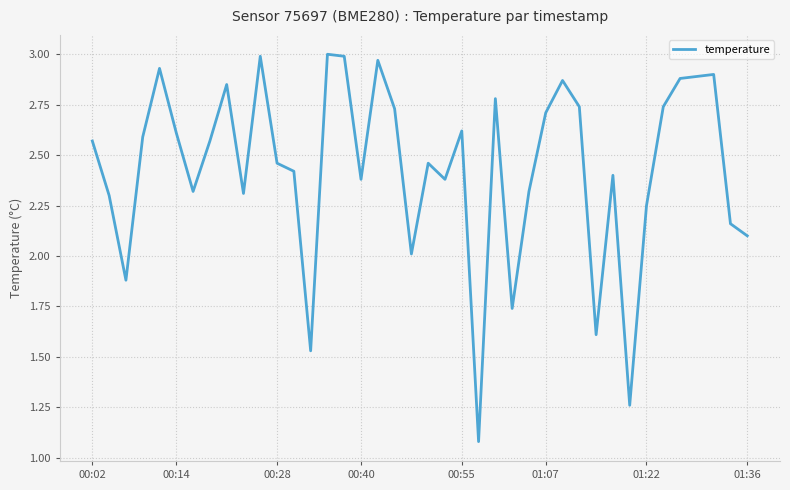

What is the minimum value shown in the chart?

1.1